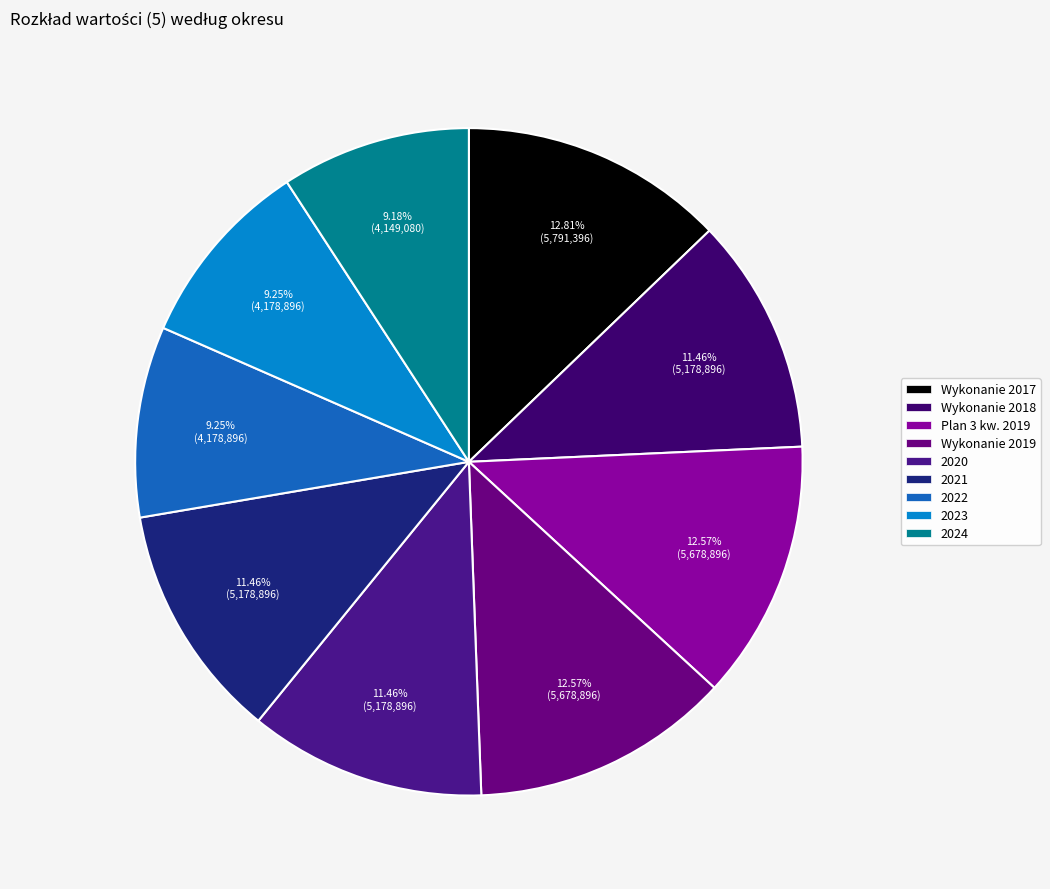

Between Wykonanie 2019 and 2024, which is larger?

Wykonanie 2019